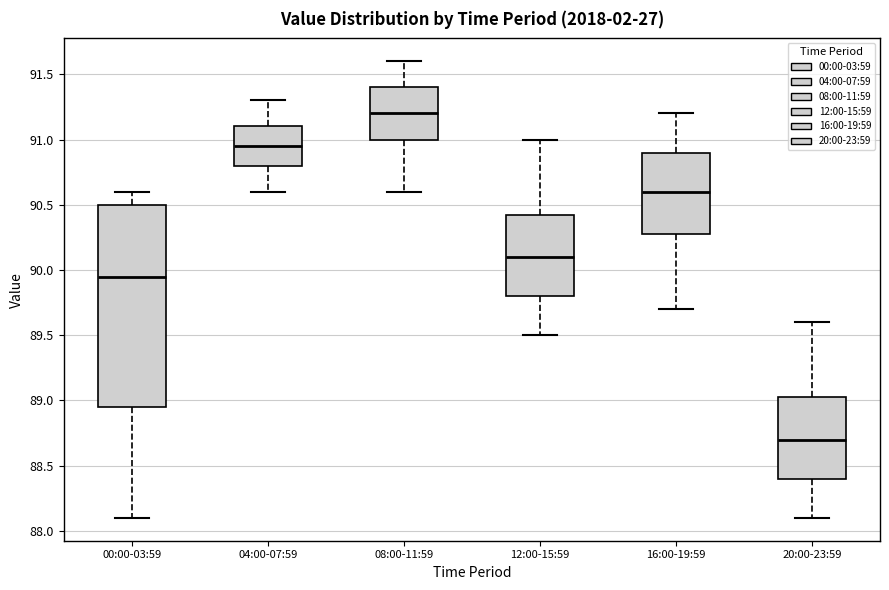

Reading left to right, transcribe this box plot: for each box, give where its median line is, the range the box spans, and where its two whiskers end, as read against the y-axis. The values are not printed on the chart, so give them approximately, as read against the axis.

00:00-03:59: median 89.95, box 88.95 to 90.50, whiskers 88.10 to 90.60
04:00-07:59: median 90.95, box 90.80 to 91.10, whiskers 90.60 to 91.30
08:00-11:59: median 91.20, box 91.00 to 91.40, whiskers 90.60 to 91.60
12:00-15:59: median 90.10, box 89.80 to 90.45, whiskers 89.50 to 91.00
16:00-19:59: median 90.60, box 90.30 to 90.90, whiskers 89.70 to 91.20
20:00-23:59: median 88.70, box 88.40 to 89.05, whiskers 88.10 to 89.60